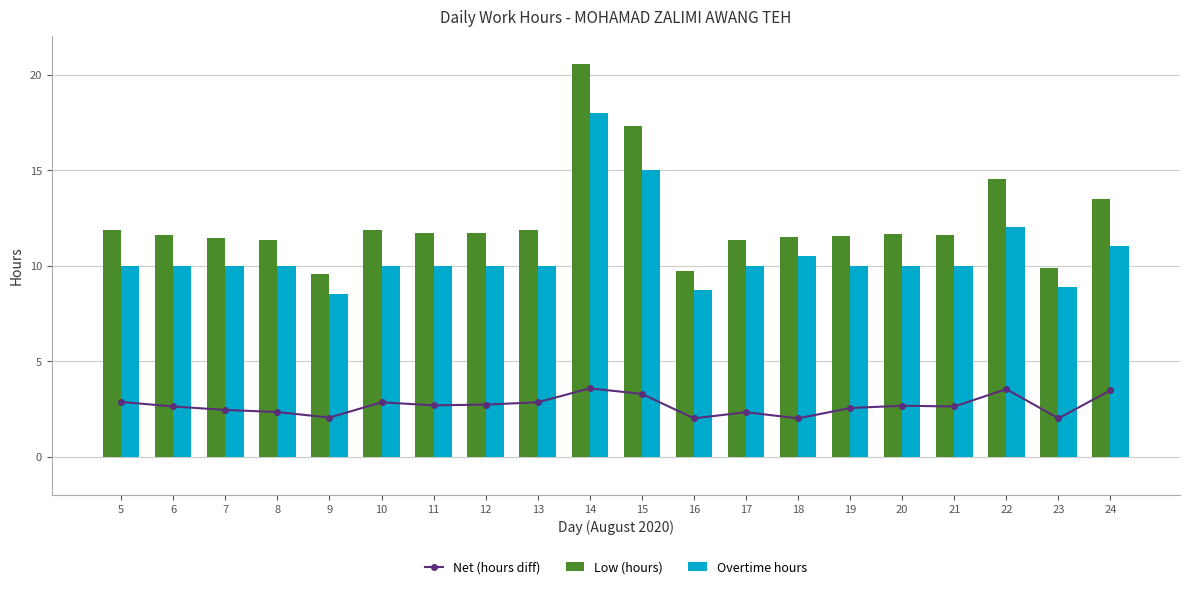

What are all the series names shown in the legend?

Net (hours diff), Low (hours), Overtime hours